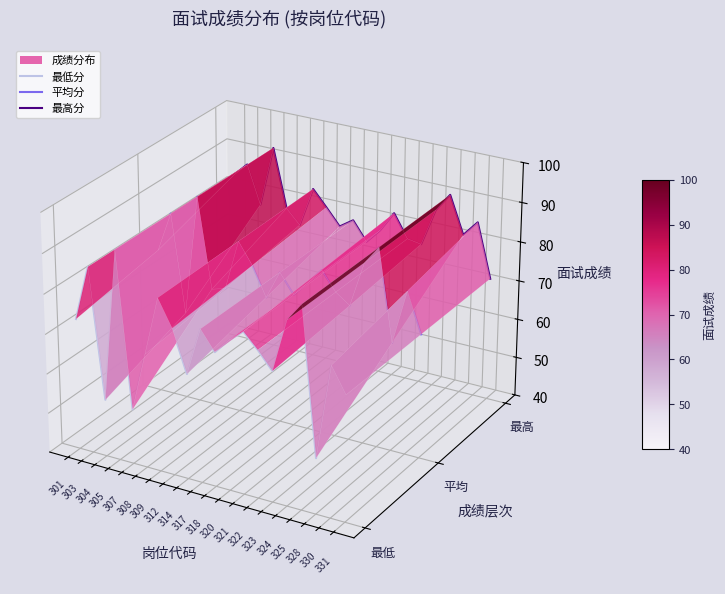

True or false: 最低分 has a value of -0.0 at 321.

False